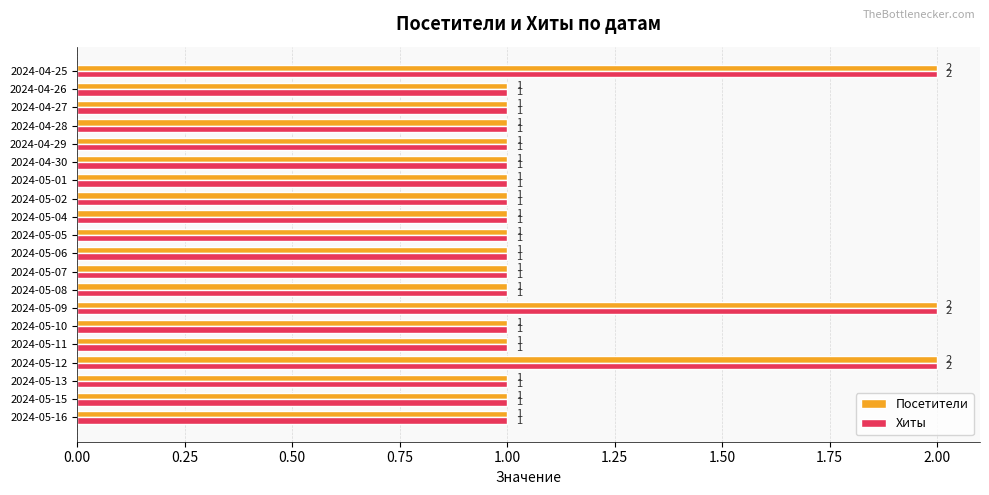

Is it true that Хиты equals 3 at 2024-05-09?

False